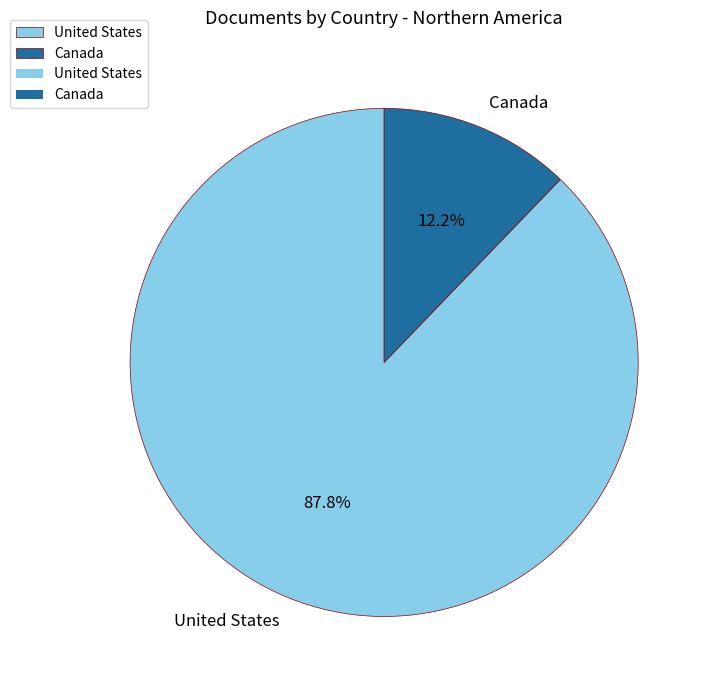

Between Canada and United States, which is larger?

United States